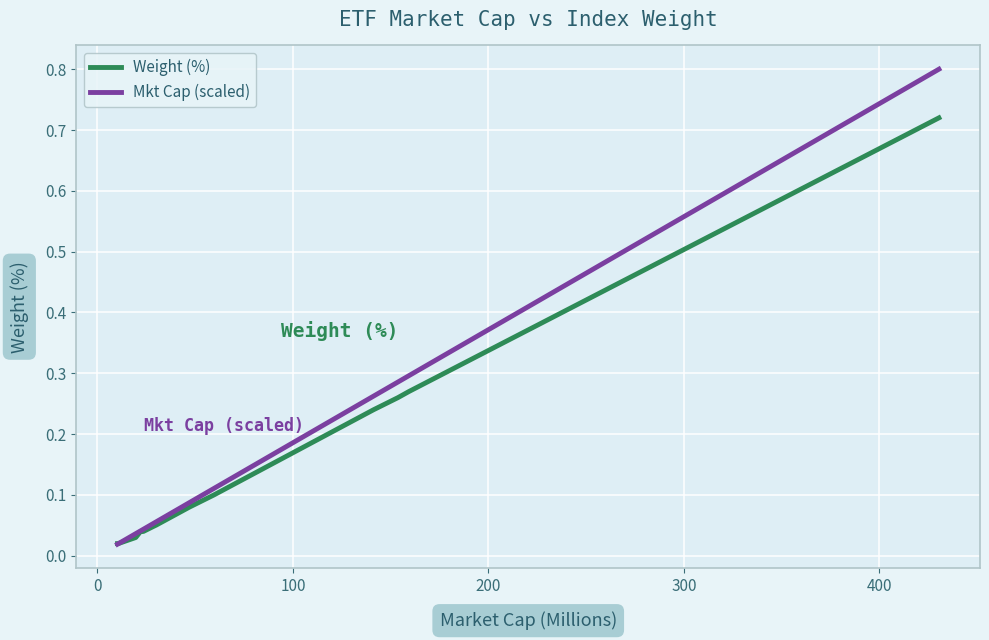

Which series has the widest spread of values?

Mkt Cap (scaled)